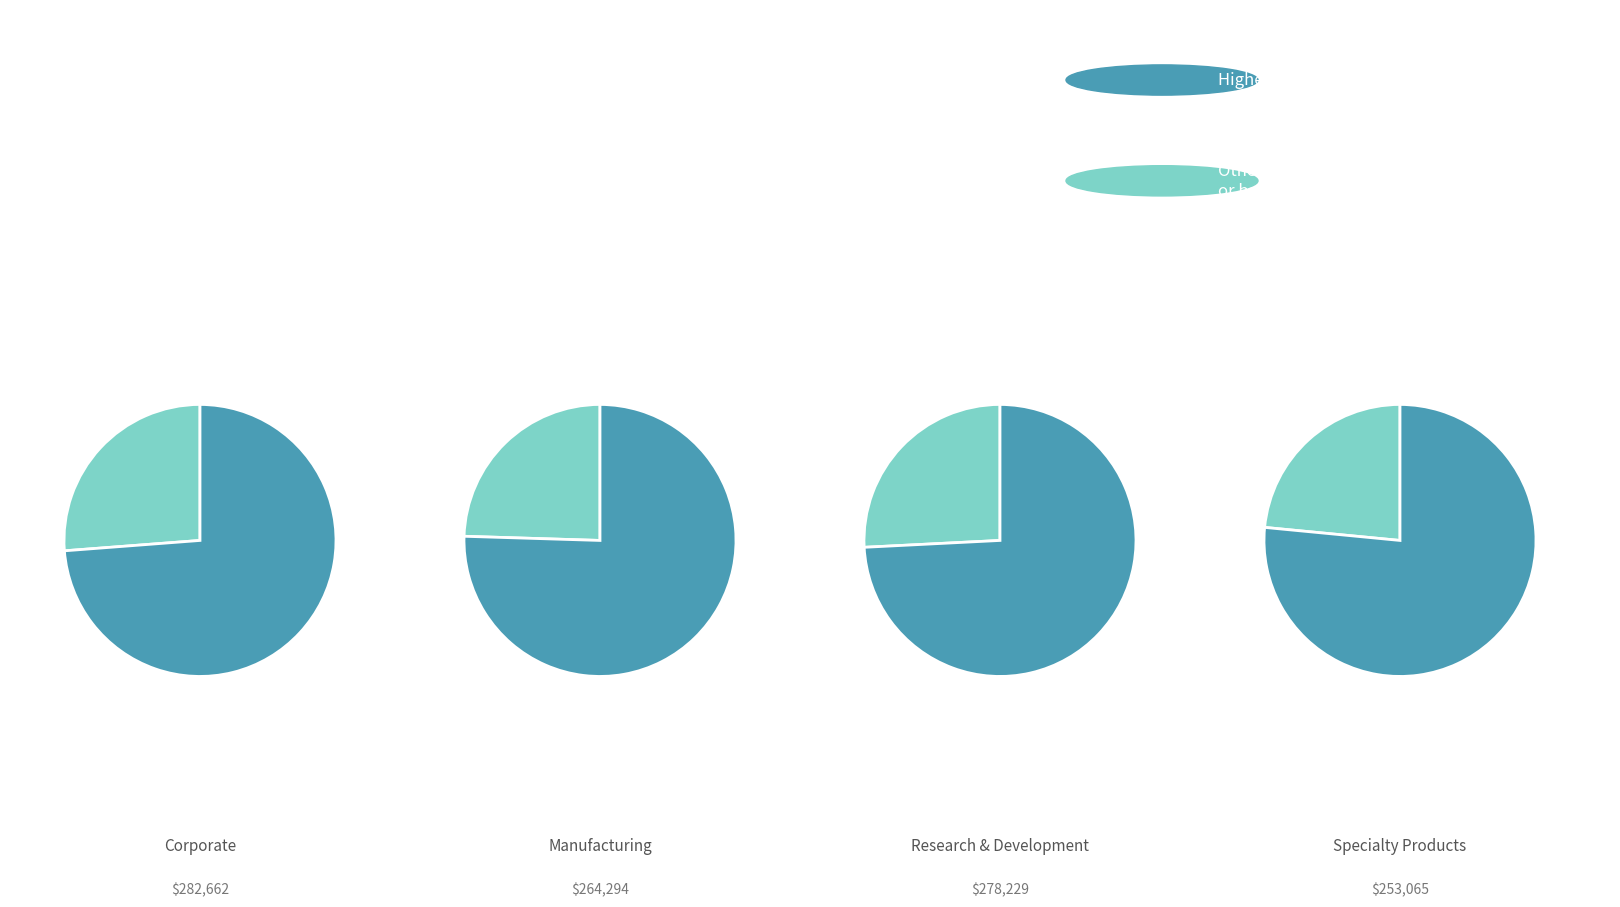

Between Specialty Products and Research & Development, which is larger?

Research & Development